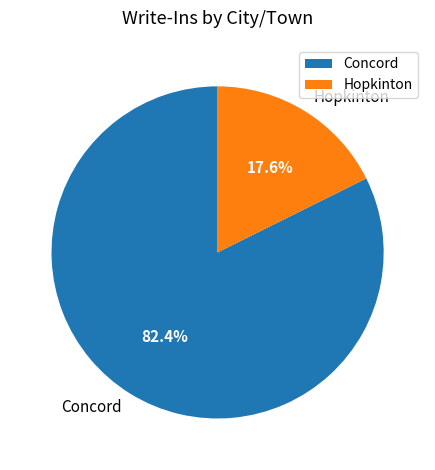

Is it true that Concord is 82% of the pie?

True